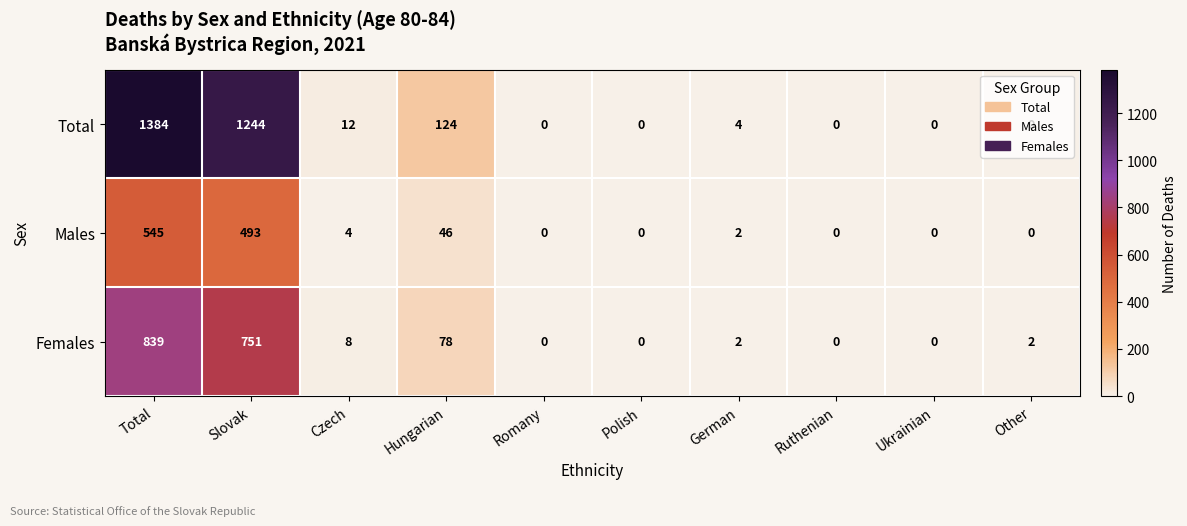

Rank the series by their average value, from highest to lowest.

Total, Females, Males